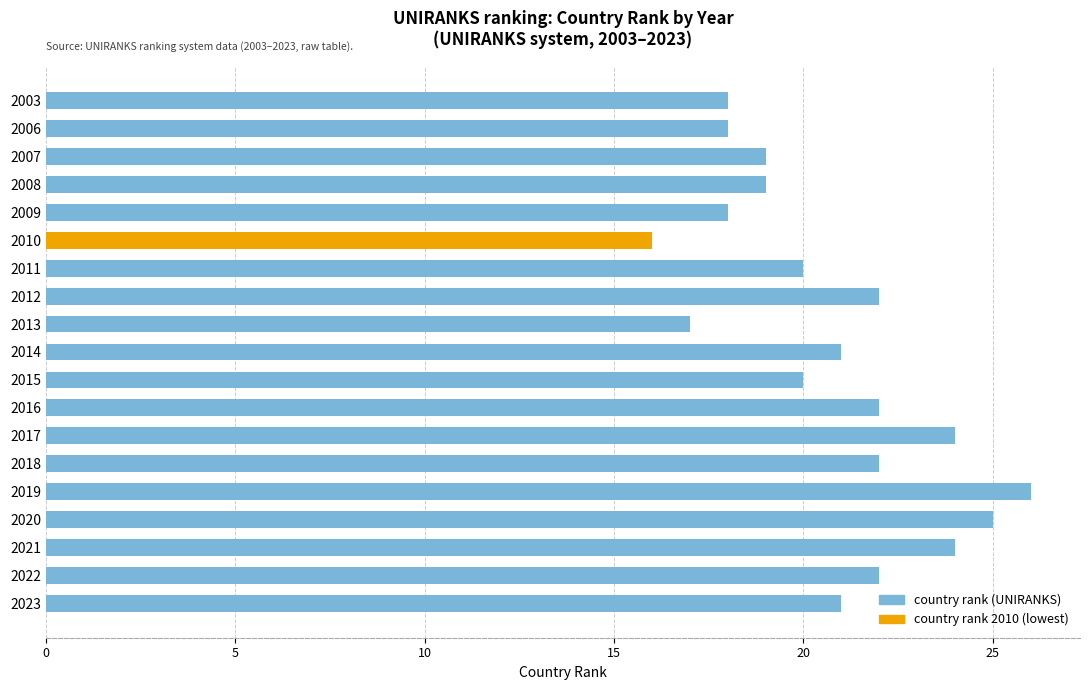

What is the difference between the values at 2006 and 2022?

4